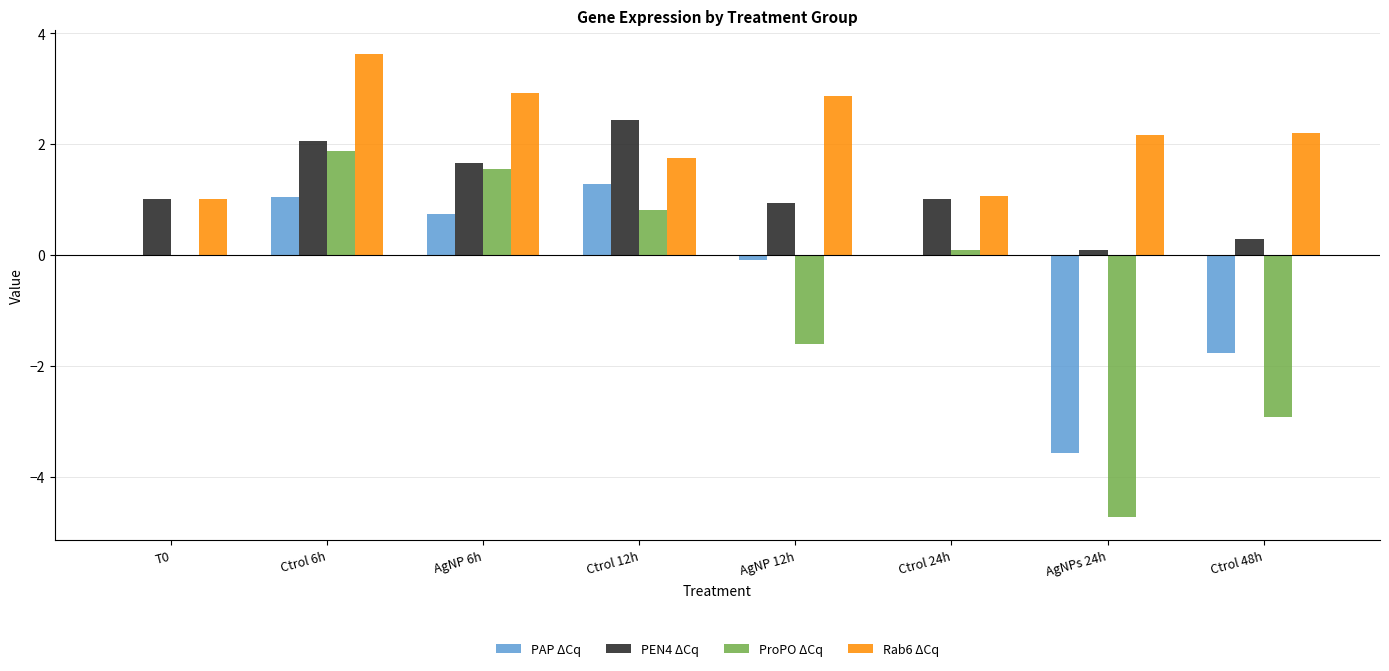

The value of Rab6 ΔCq at AgNPs 24h is 0.6. True or false?

False